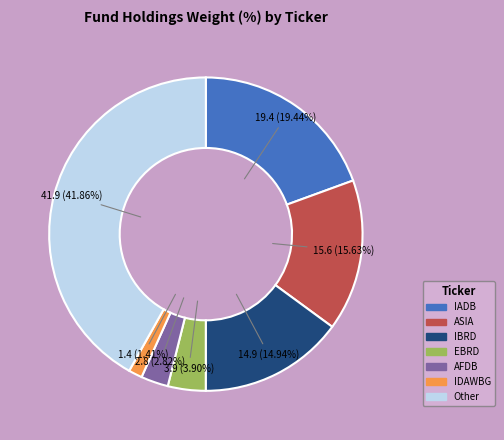

To the nearest percent, what percentage of the pie is EBRD?

4%